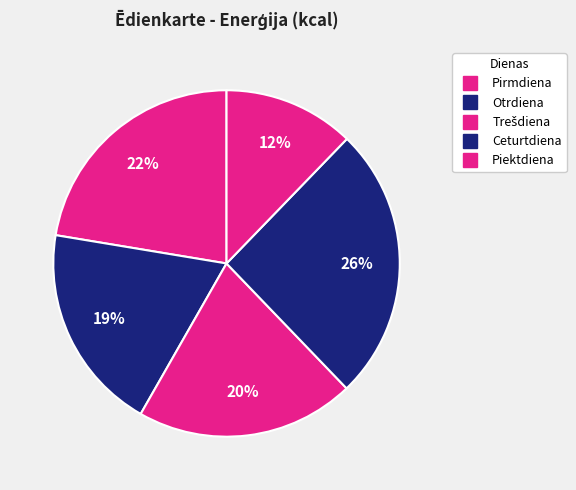

Rank the categories by value from highest to lowest.

Ceturtdiena, Pirmdiena, Trešdiena, Otrdiena, Piektdiena